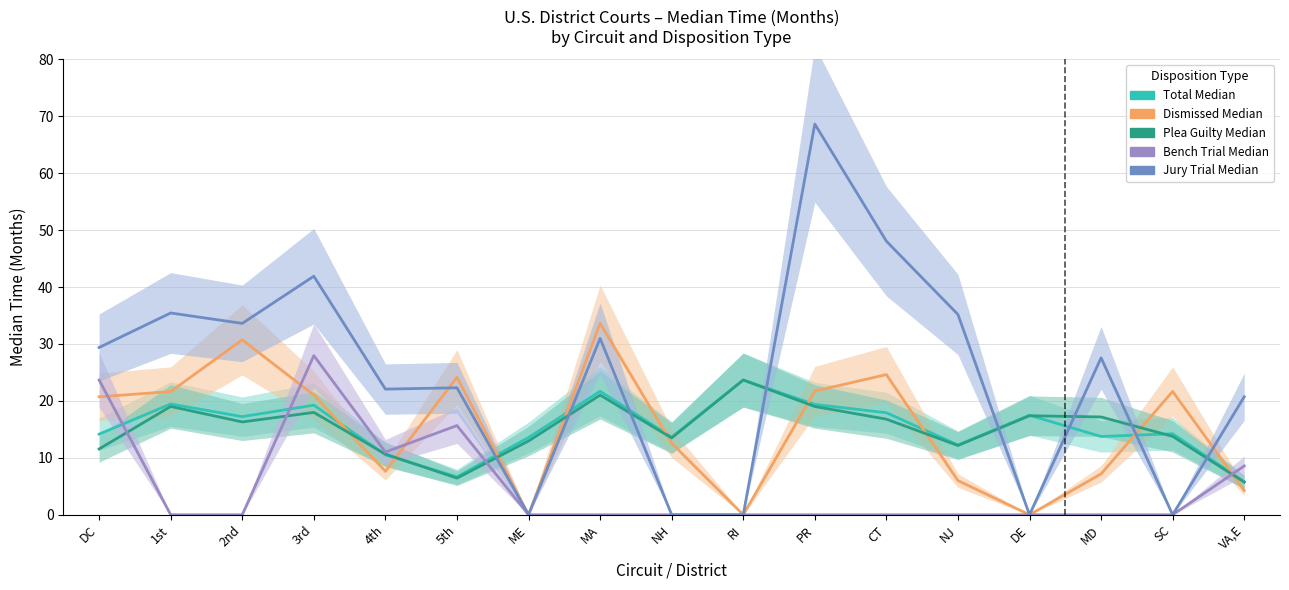

At which category is the sum across all series the highest?

PR